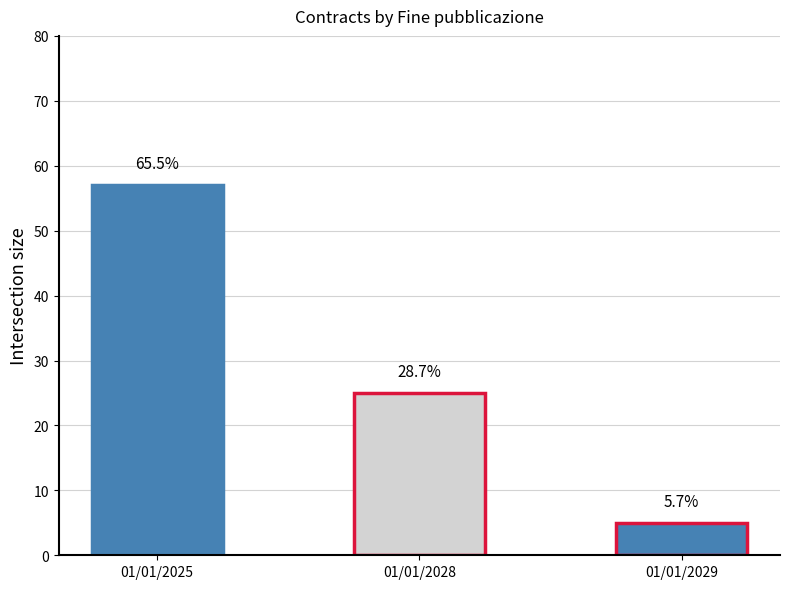

How many bars are there in total?

3